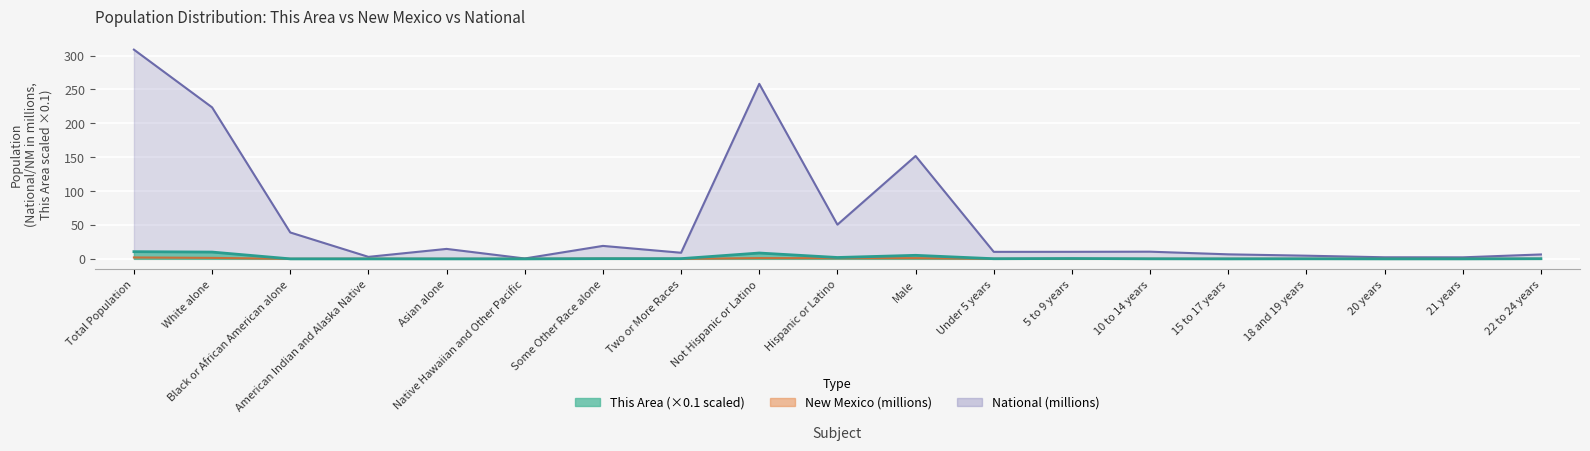

Reading right to left, what are all the values shown in this chart?

This Area: 0.2	0.0	0.0	0.1	0.0	0.1	0.5	0.2	5.2	2.0	8.6	0.3	0.3	0.0	0.0	0.0	0.0	10.0	10.6
New Mexico: 0.0	0.0	0.0	0.0	0.0	0.1	0.1	0.1	1.0	1.0	1.1	0.1	0.3	0.0	0.0	0.2	0.0	1.4	2.1
National: 6.5	2.2	2.3	4.6	6.7	10.6	10.4	10.3	151.8	50.5	258.3	9.0	19.1	0.5	14.7	2.9	38.9	223.6	308.7